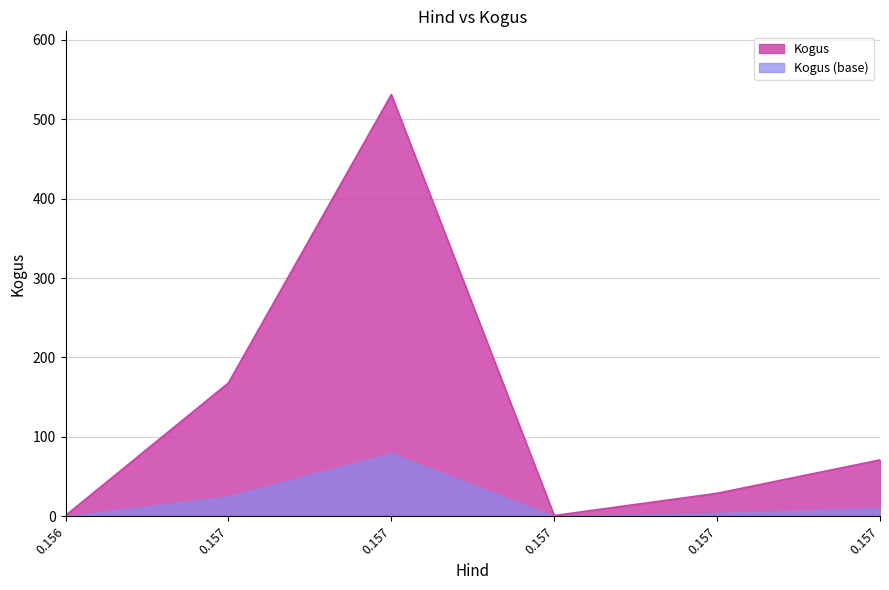

What is the sum of the values at 0.157 and 0.157?

699